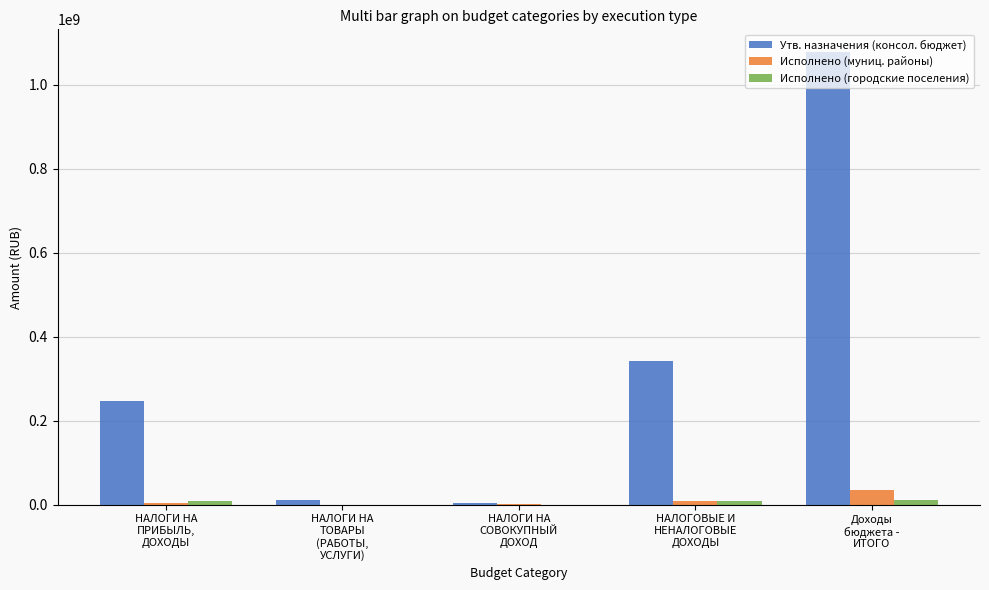

What is the sum of all Исполнено (муниц. районы) values?

50887054.2